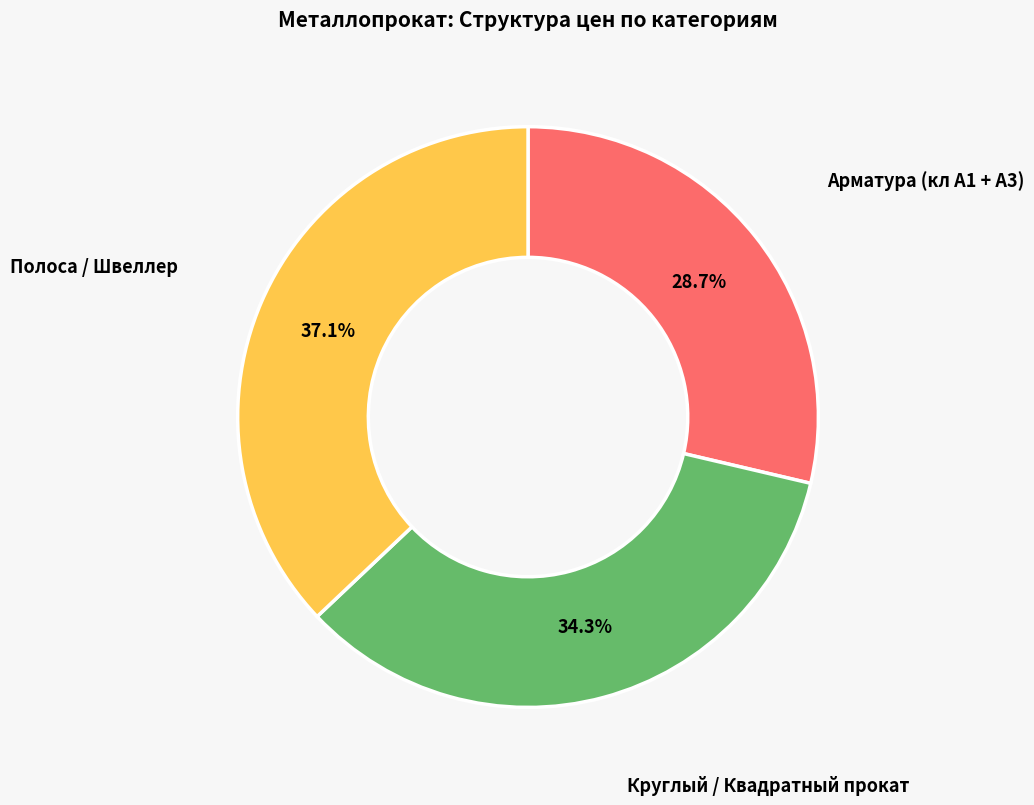

Is there any slice that represents more than half of the pie?

No